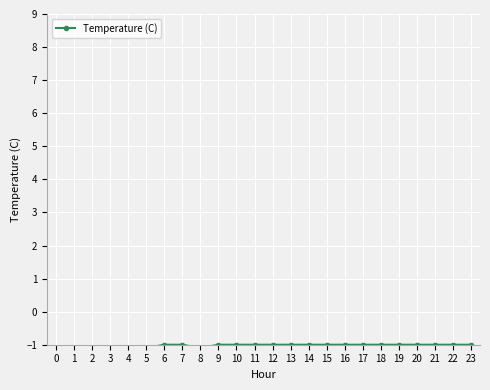

Does the chart display data point markers on the line(s)?

Yes